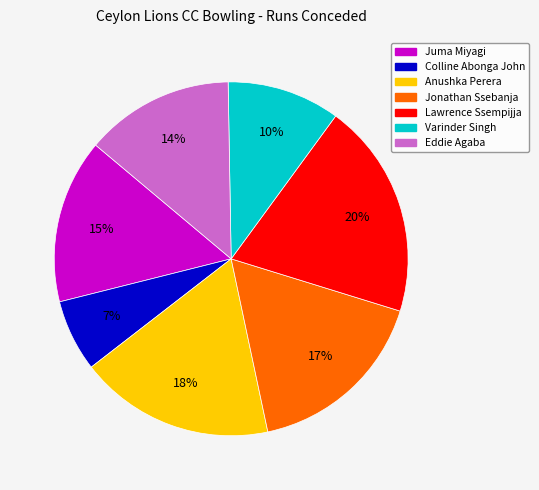

What is the ratio of the value at Eddie Agaba to the value at Jonathan Ssebanja?

0.8